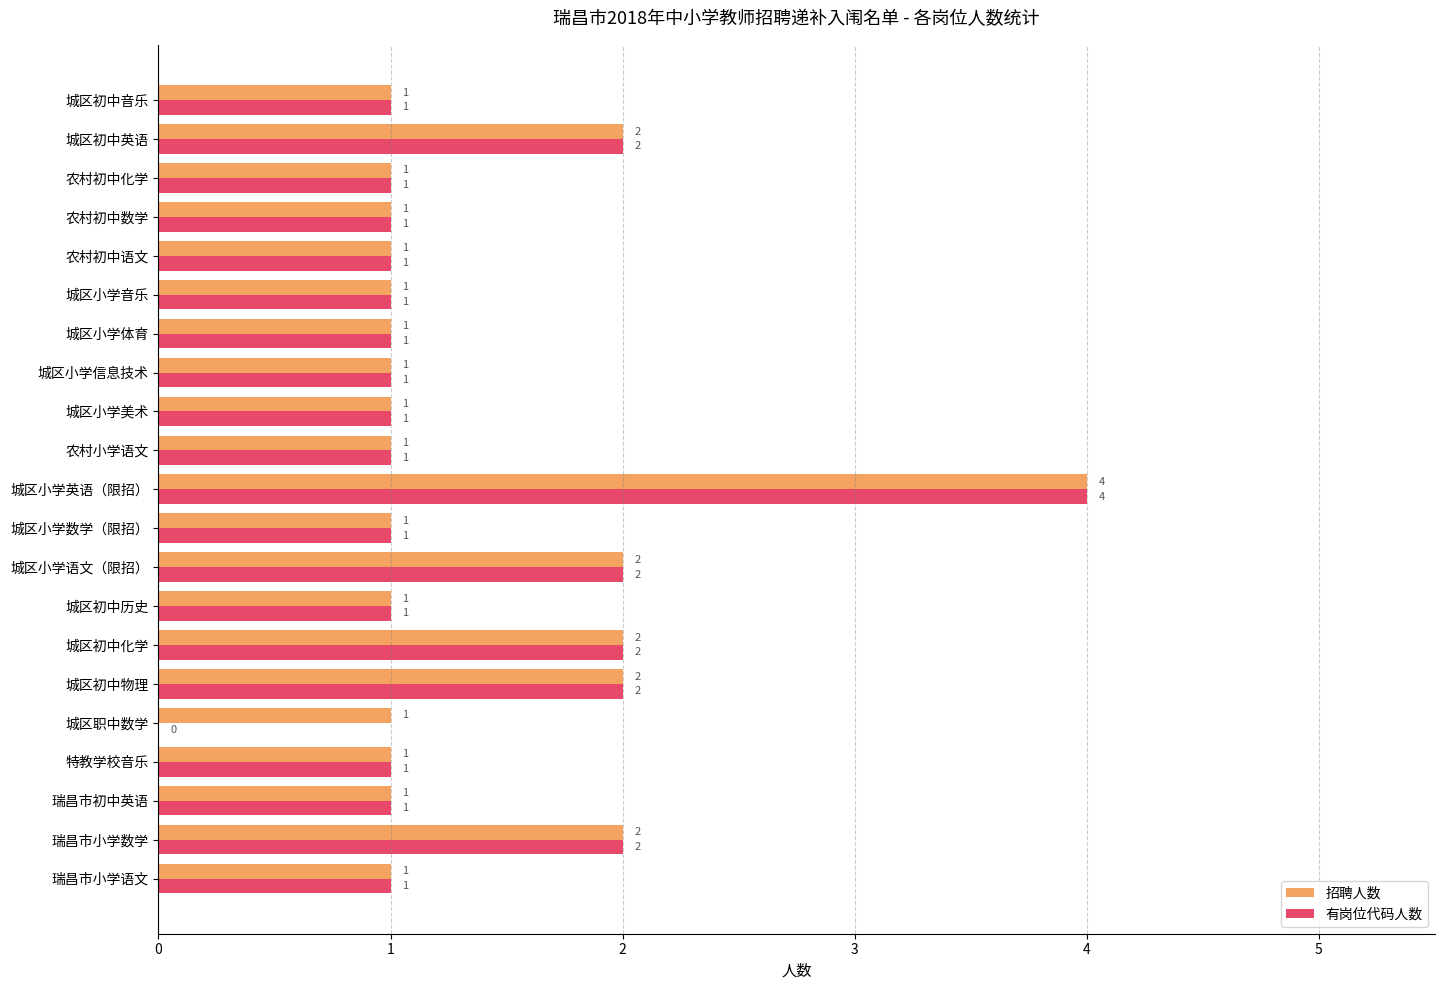

Read the 招聘人数 value at 城区小学英语（限招）.

4